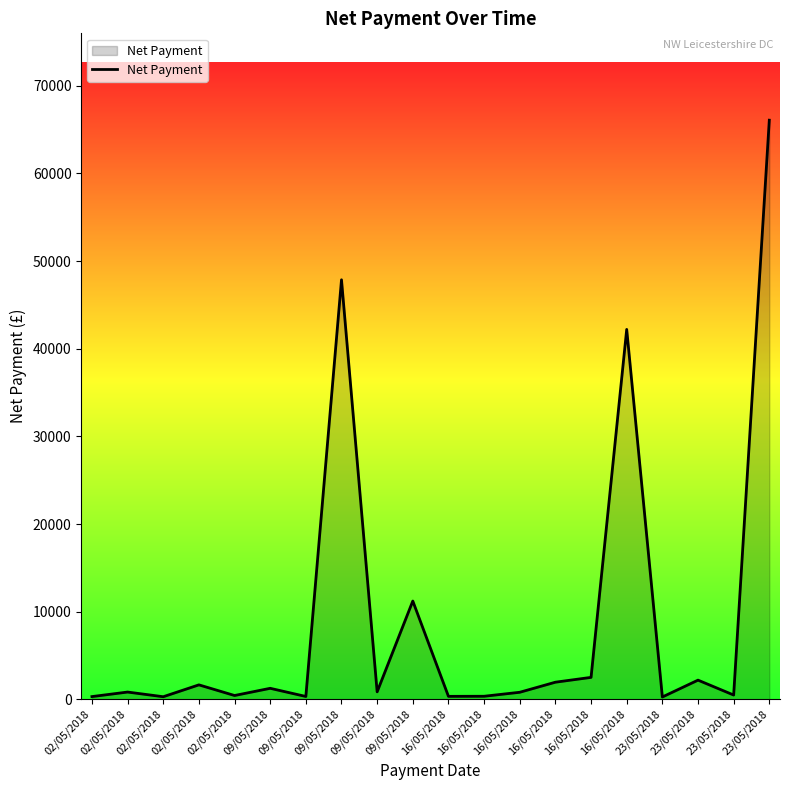

How many lines are shown in the chart?

1